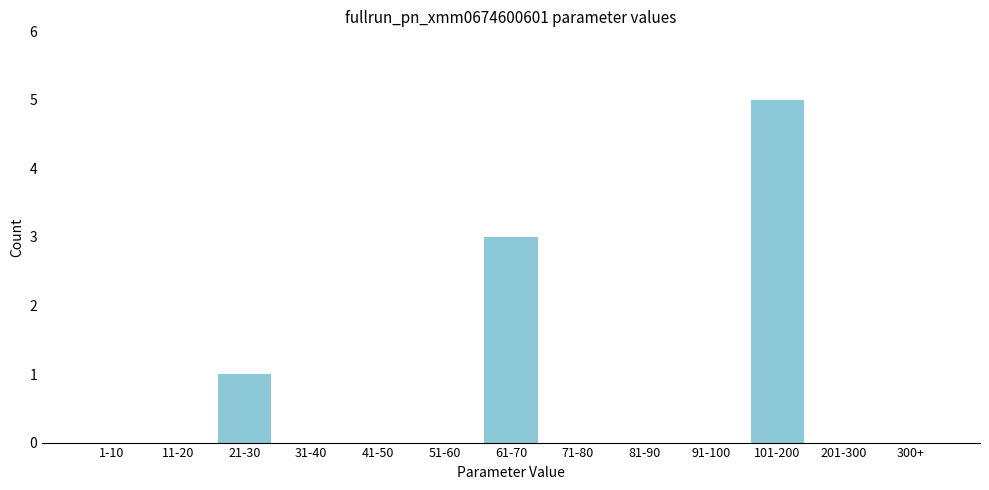

Reading right to left, extract all data points from this chart.

300+=0	201-300=0	101-200=5	91-100=0	81-90=0	71-80=0	61-70=3	51-60=0	41-50=0	31-40=0	21-30=1	11-20=0	1-10=0